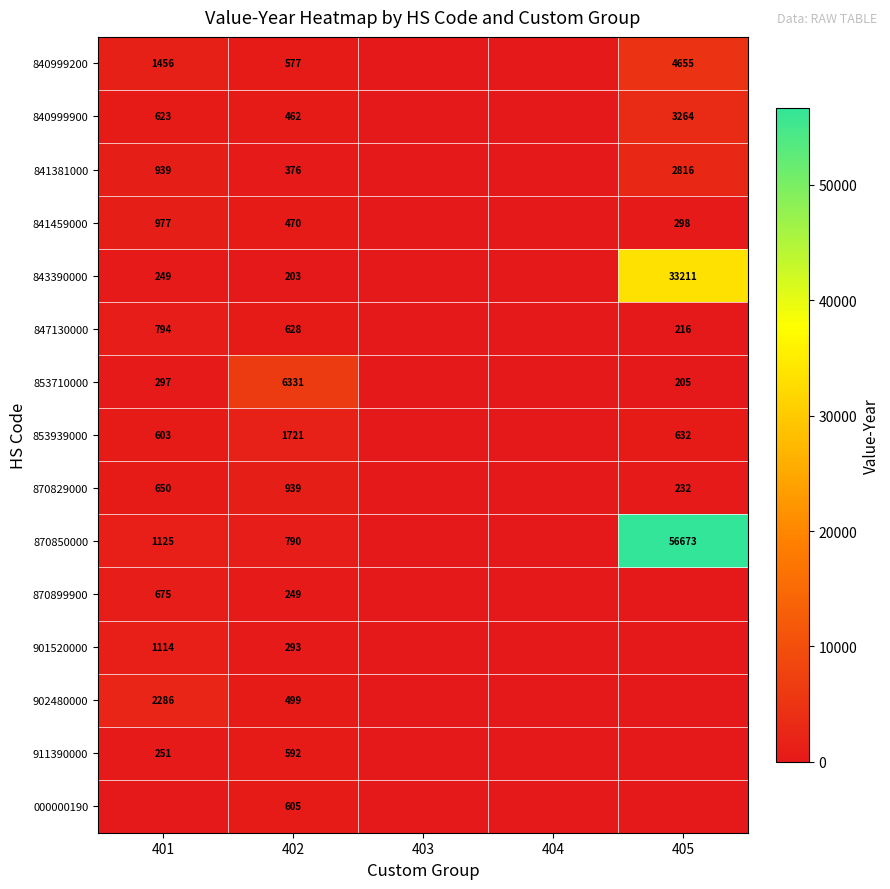

What is the total value across all series at 402?

14735